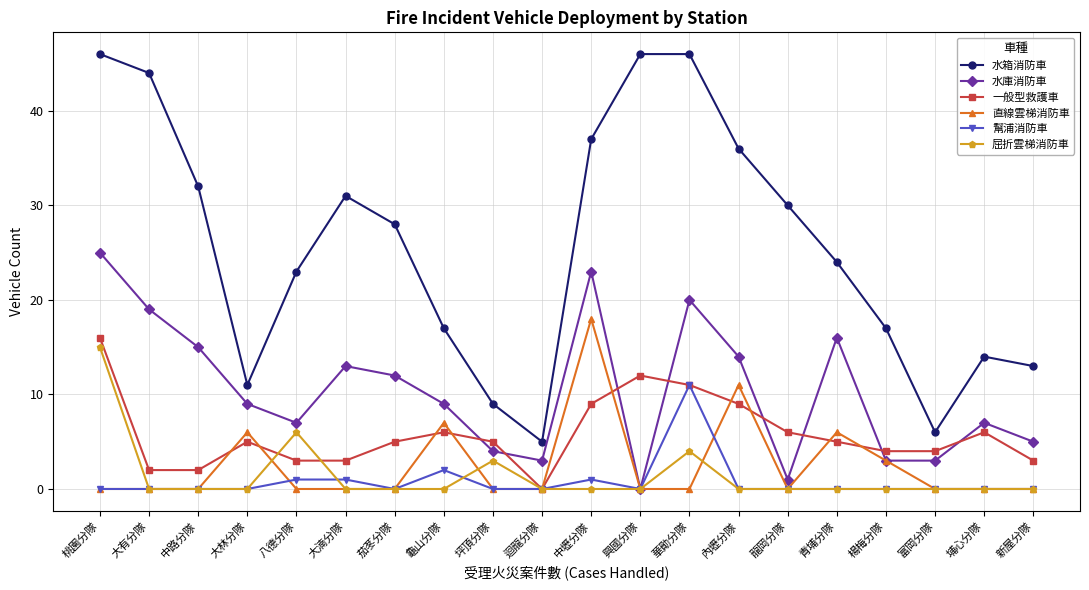

Reading right to left, transcribe all the data shown in this chart.

水箱消防車: 新屋分隊=13	埔心分隊=14	富岡分隊=6	楊梅分隊=17	青埔分隊=24	龍岡分隊=30	內壢分隊=36	華勛分隊=46	興國分隊=46	中壢分隊=37	迴龍分隊=5	坪頂分隊=9	龜山分隊=17	茄苳分隊=28	大湳分隊=31	八德分隊=23	大林分隊=11	中路分隊=32	大有分隊=44	桃園分隊=46
水庫消防車: 新屋分隊=5	埔心分隊=7	富岡分隊=3	楊梅分隊=3	青埔分隊=16	龍岡分隊=1	內壢分隊=14	華勛分隊=20	興國分隊=0	中壢分隊=23	迴龍分隊=3	坪頂分隊=4	龜山分隊=9	茄苳分隊=12	大湳分隊=13	八德分隊=7	大林分隊=9	中路分隊=15	大有分隊=19	桃園分隊=25
一般型救護車: 新屋分隊=3	埔心分隊=6	富岡分隊=4	楊梅分隊=4	青埔分隊=5	龍岡分隊=6	內壢分隊=9	華勛分隊=11	興國分隊=12	中壢分隊=9	迴龍分隊=0	坪頂分隊=5	龜山分隊=6	茄苳分隊=5	大湳分隊=3	八德分隊=3	大林分隊=5	中路分隊=2	大有分隊=2	桃園分隊=16
直線雲梯消防車: 新屋分隊=0	埔心分隊=0	富岡分隊=0	楊梅分隊=3	青埔分隊=6	龍岡分隊=0	內壢分隊=11	華勛分隊=0	興國分隊=0	中壢分隊=18	迴龍分隊=0	坪頂分隊=0	龜山分隊=7	茄苳分隊=0	大湳分隊=0	八德分隊=0	大林分隊=6	中路分隊=0	大有分隊=0	桃園分隊=0
幫浦消防車: 新屋分隊=0	埔心分隊=0	富岡分隊=0	楊梅分隊=0	青埔分隊=0	龍岡分隊=0	內壢分隊=0	華勛分隊=11	興國分隊=0	中壢分隊=1	迴龍分隊=0	坪頂分隊=0	龜山分隊=2	茄苳分隊=0	大湳分隊=1	八德分隊=1	大林分隊=0	中路分隊=0	大有分隊=0	桃園分隊=0
屈折雲梯消防車: 新屋分隊=0	埔心分隊=0	富岡分隊=0	楊梅分隊=0	青埔分隊=0	龍岡分隊=0	內壢分隊=0	華勛分隊=4	興國分隊=0	中壢分隊=0	迴龍分隊=0	坪頂分隊=3	龜山分隊=0	茄苳分隊=0	大湳分隊=0	八德分隊=6	大林分隊=0	中路分隊=0	大有分隊=0	桃園分隊=15